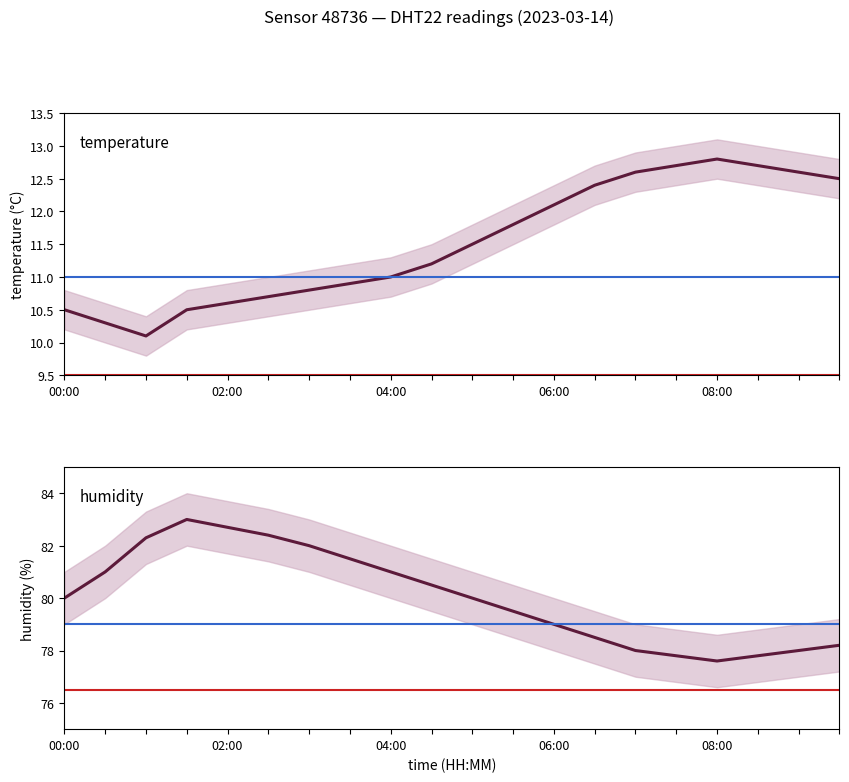

What are all the series names shown in the legend?

temperature, humidity